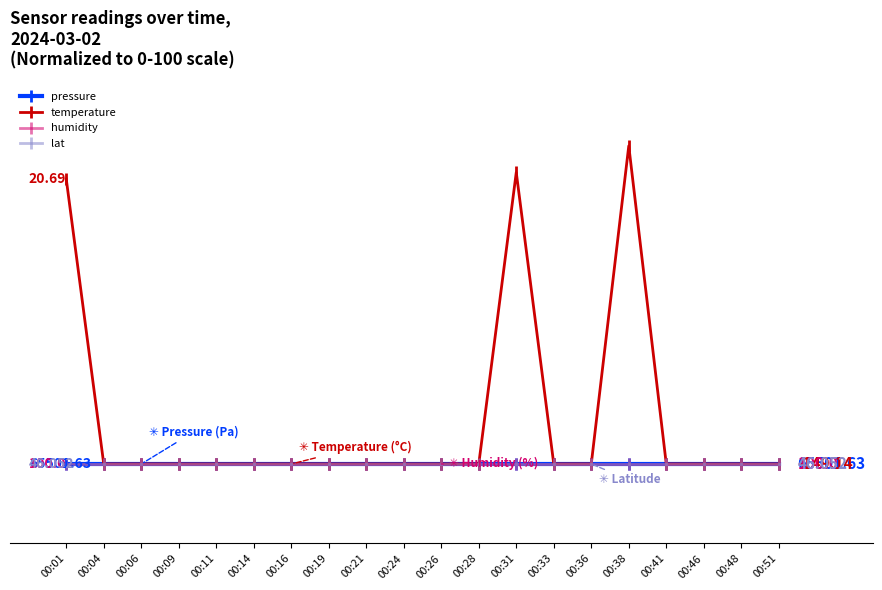

Does the chart display data point markers on the line(s)?

Yes